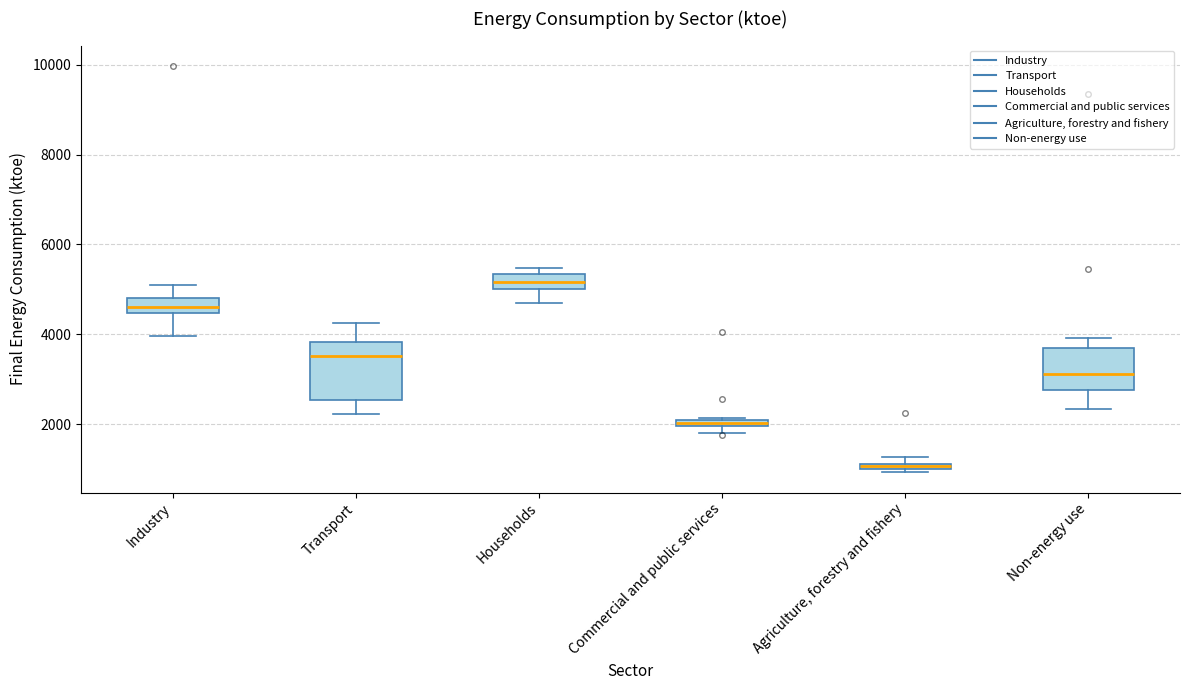

Which box has the highest median line?

Households